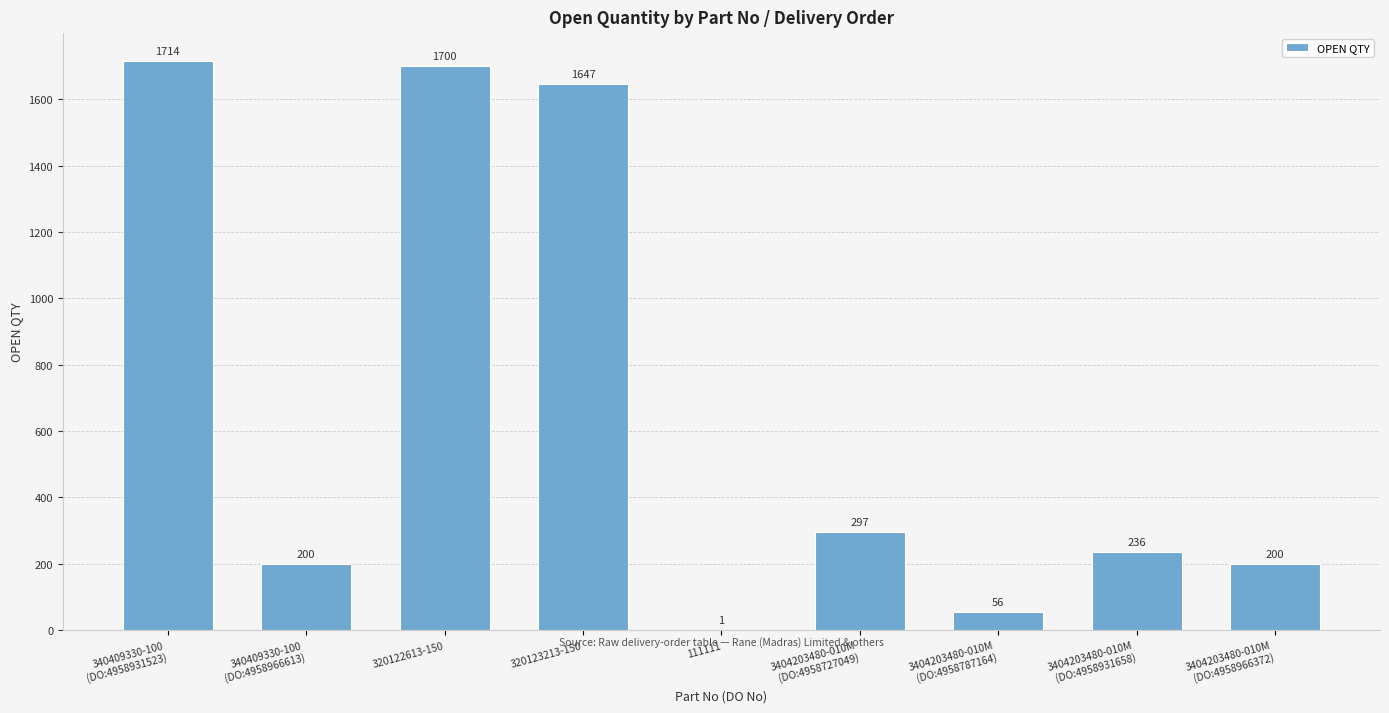

The chart shows a value of 350 at 340409330-100
(DO:4958966613). True or false?

False